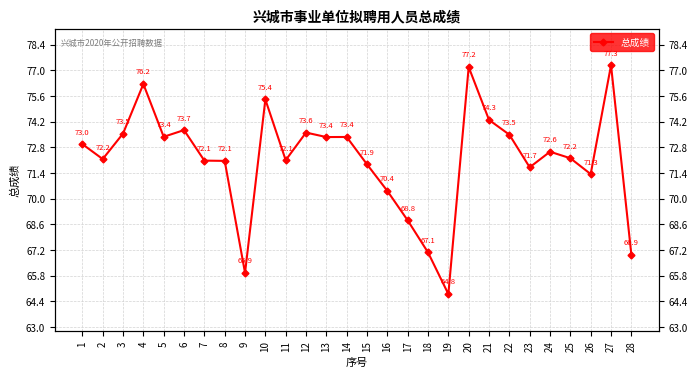

Which has a higher value, 1 or 26?

1